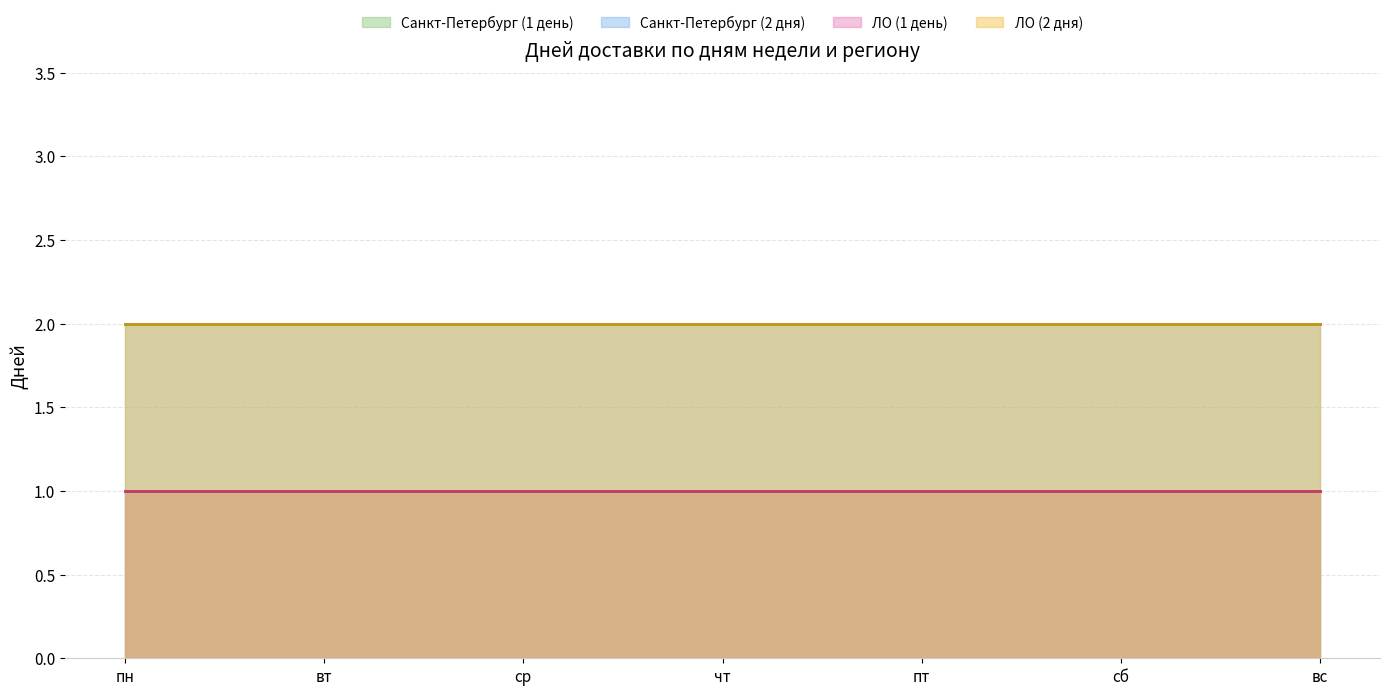

True or false: Санкт-Петербург (2 дня) has a value of 2 at пт.

True